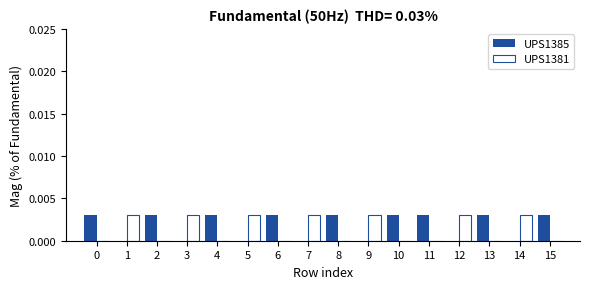

Reading right to left, what are all the values shown in this chart?

UPS1385: 15=0.0	14=0.0	13=0.0	12=0.0	11=0.0	10=0.0	9=0.0	8=0.0	7=0.0	6=0.0	5=0.0	4=0.0	3=0.0	2=0.0	1=0.0	0=0.0
UPS1381: 15=0.0	14=0.0	13=0.0	12=0.0	11=0.0	10=0.0	9=0.0	8=0.0	7=0.0	6=0.0	5=0.0	4=0.0	3=0.0	2=0.0	1=0.0	0=0.0